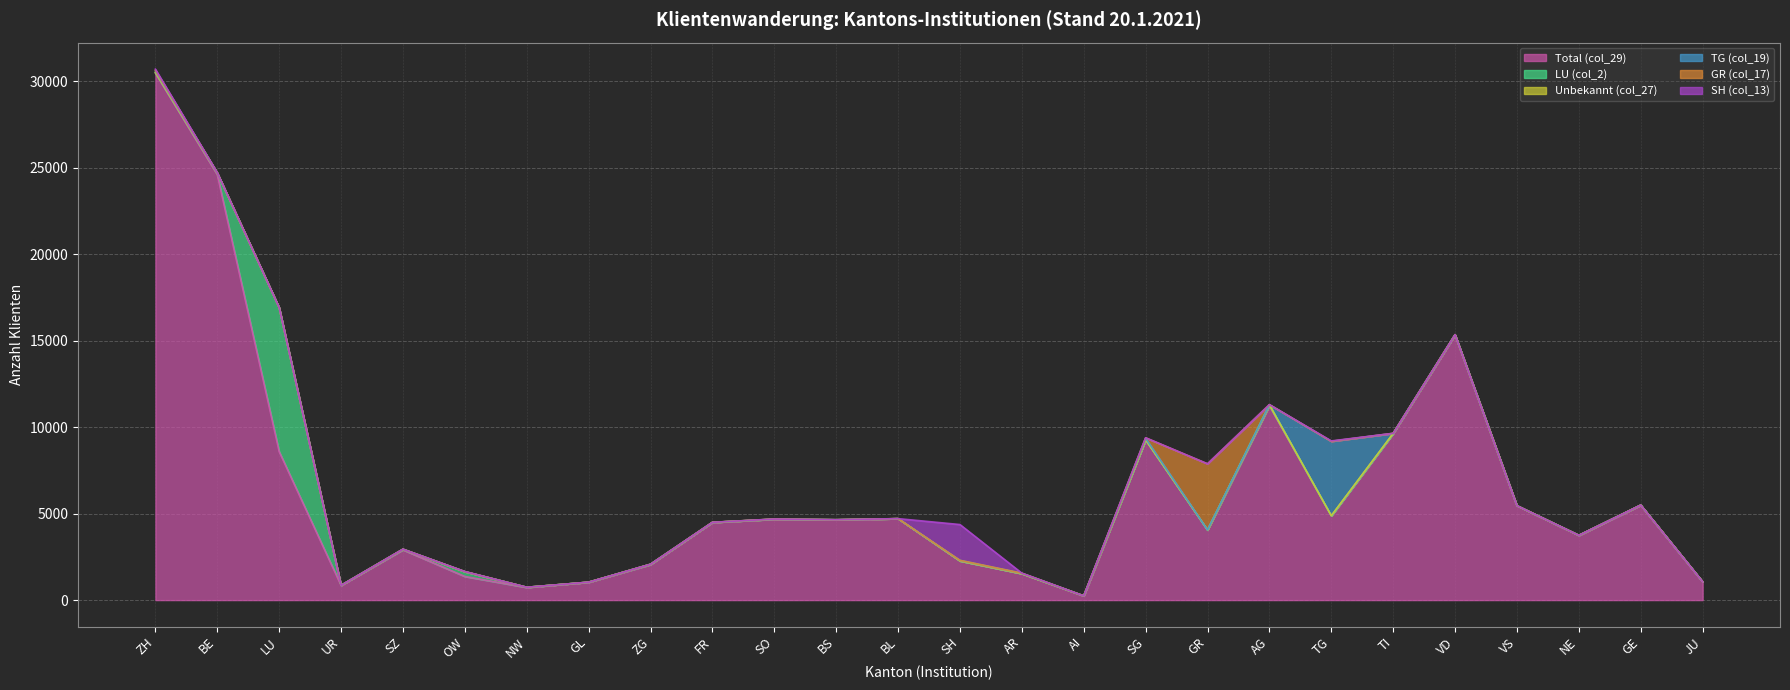

Where is Total (col_29) nearest to the value 15355?

VD